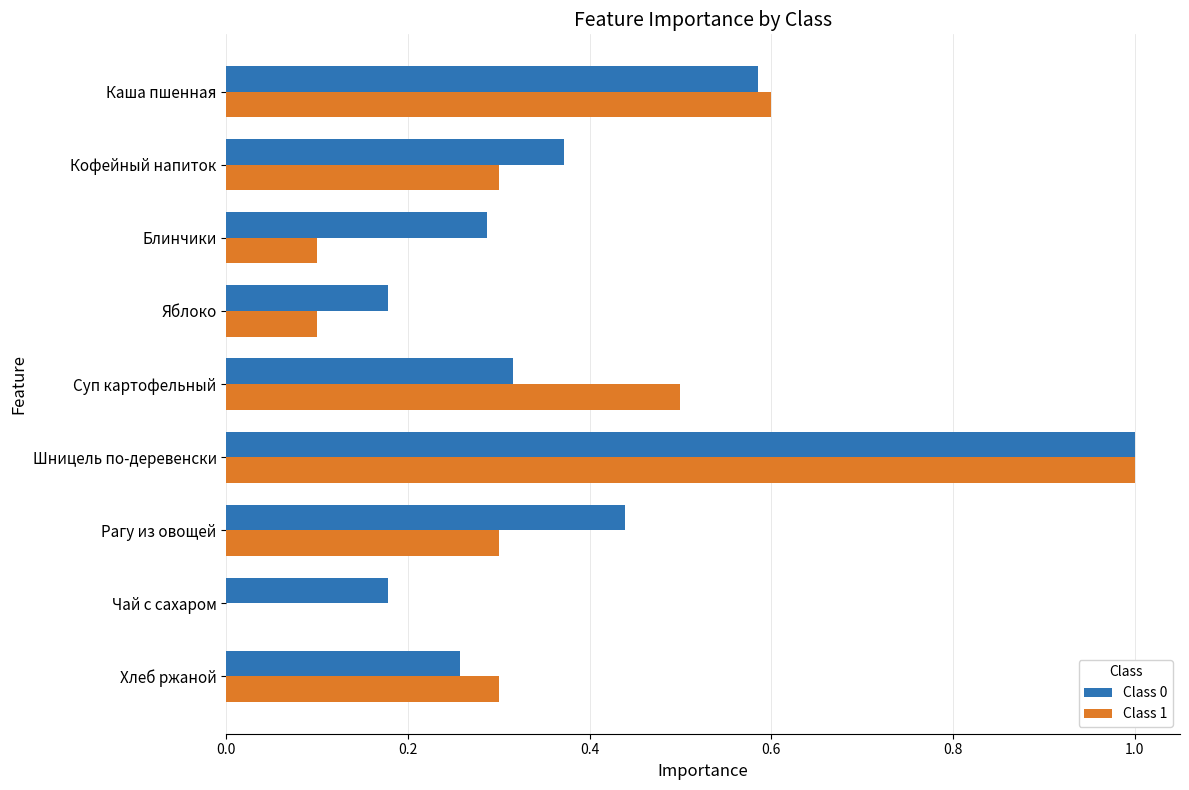

What is the total value across all series at Суп картофельный?

0.8